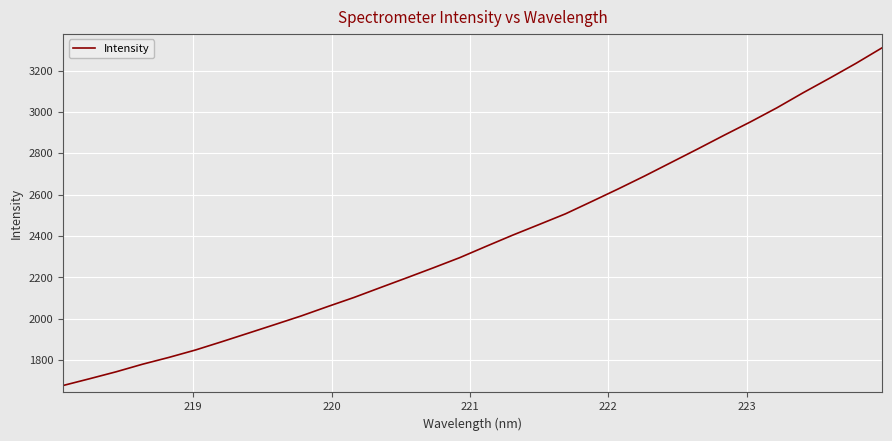

What is the minimum value shown in the chart?

1676.9